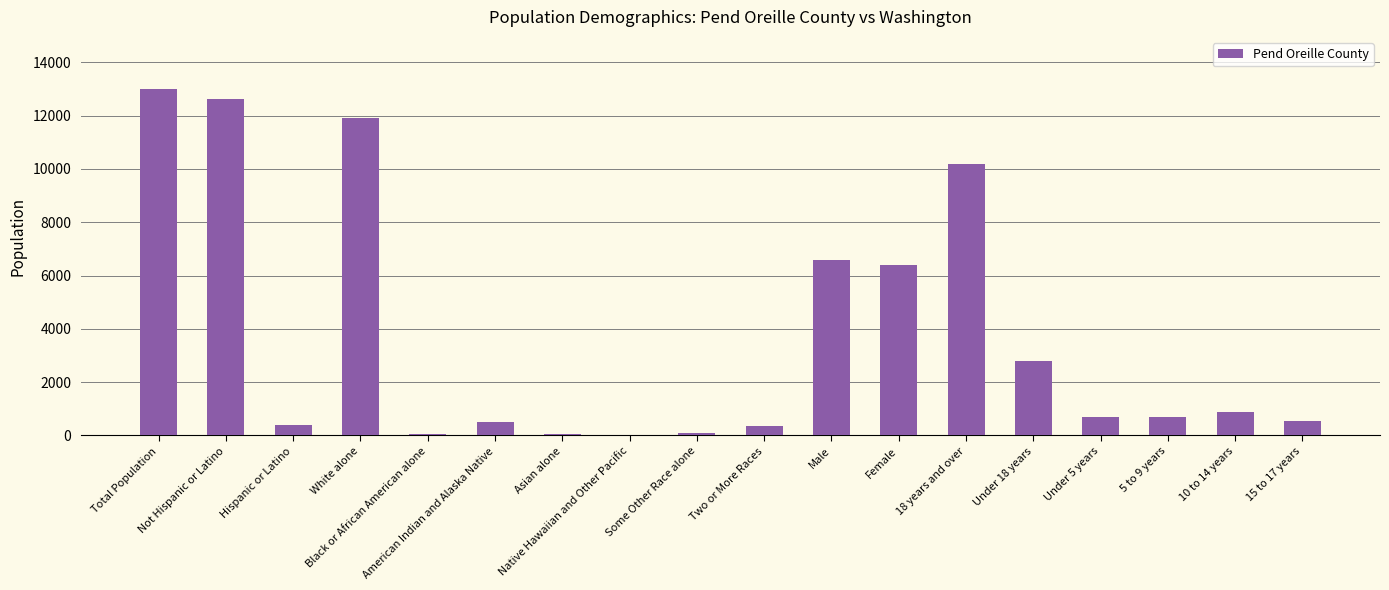

Which has a higher value, Under 18 years or 10 to 14 years?

Under 18 years